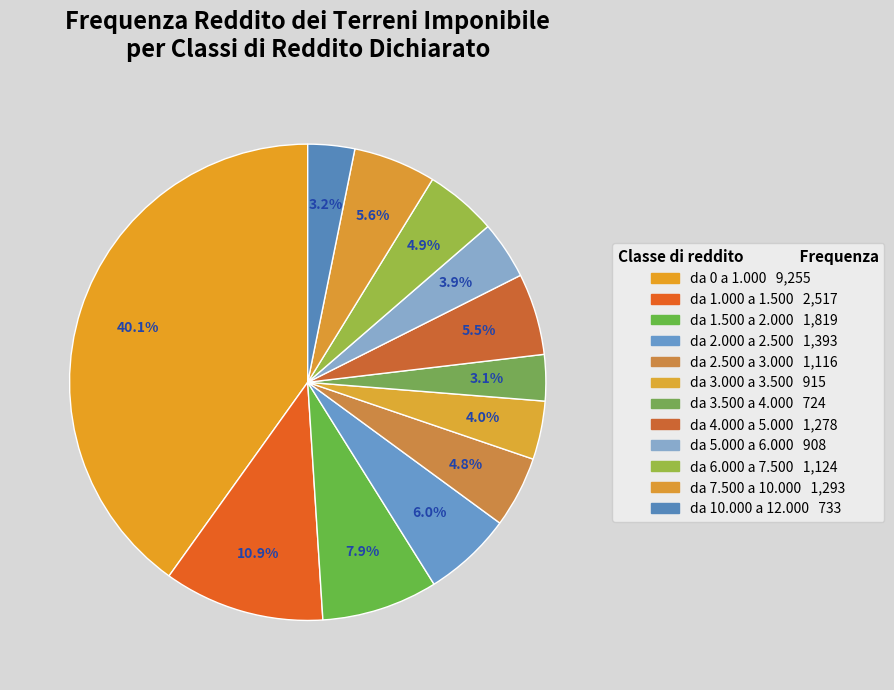

Which category has the smallest portion of the pie?

da 3.500 a 4.000